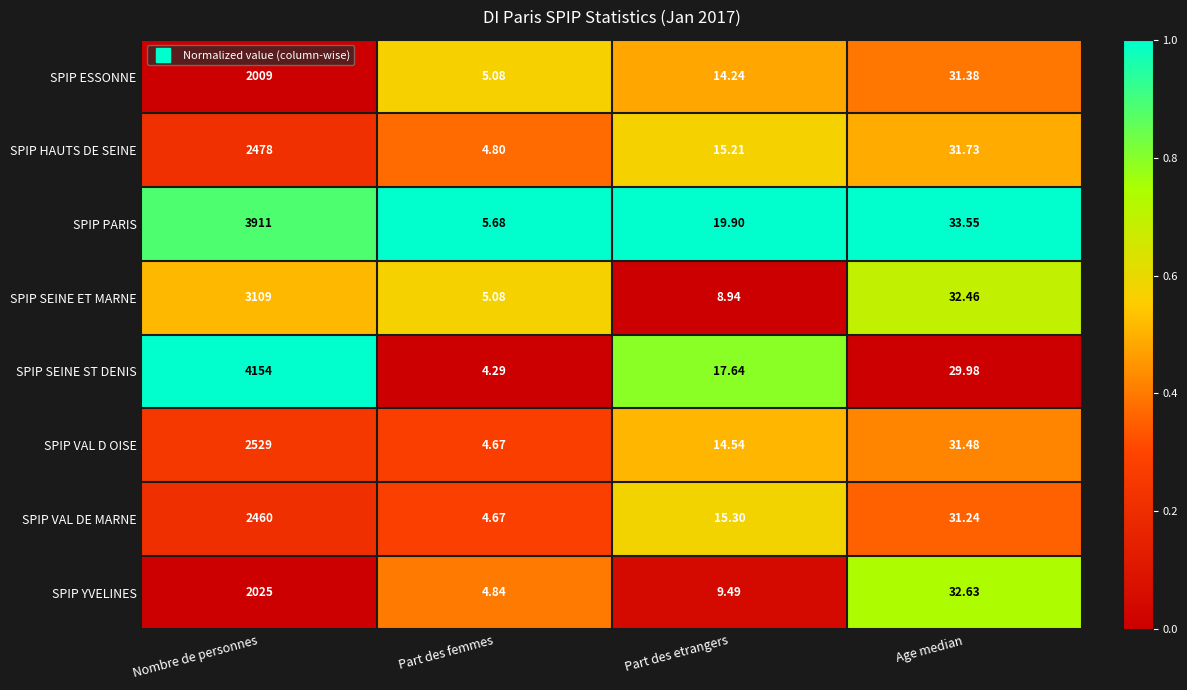

Which series changed the most between Part des etrangers and Age median?

SPIP SEINE ET MARNE